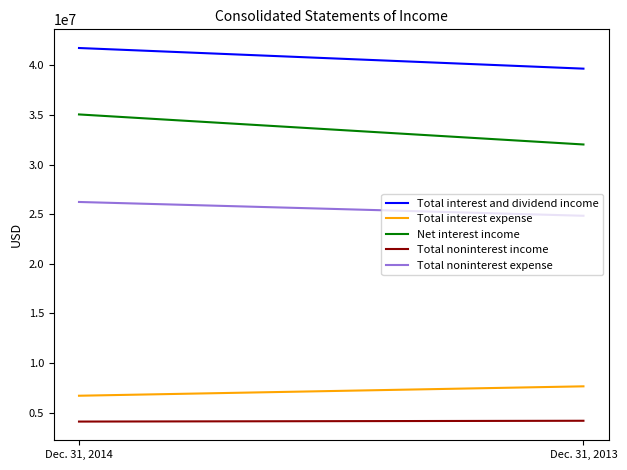

What is the maximum value for Total interest expense?

7646000